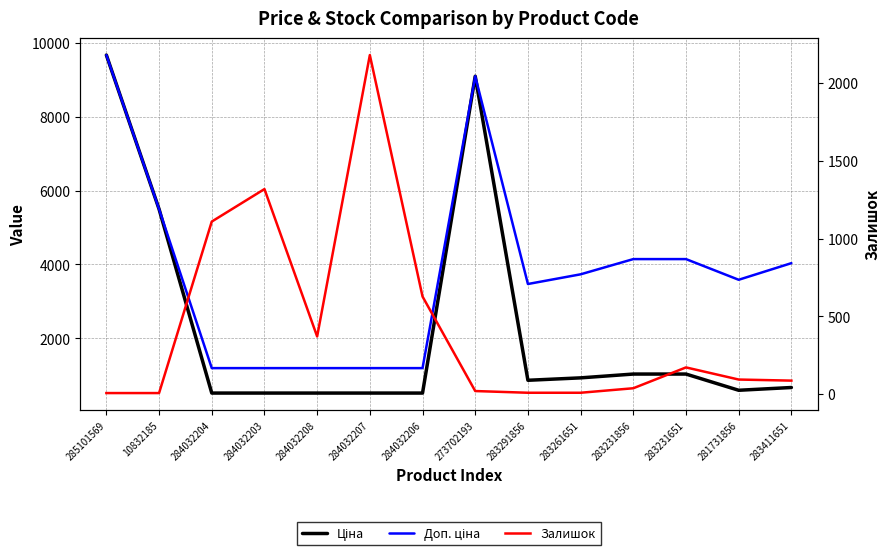

Is it true that Залишок equals 94.0 at 281731856?

True